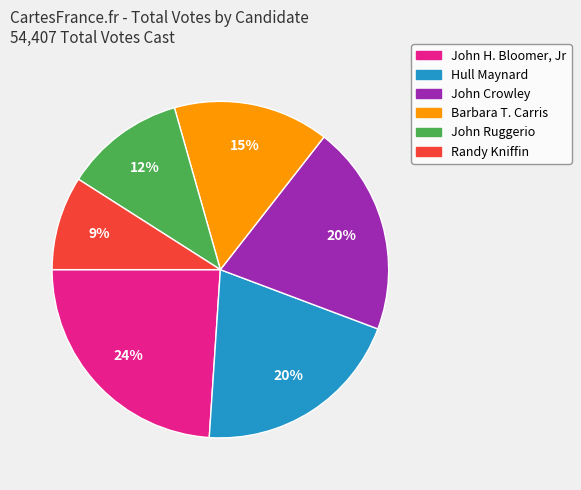

What is the smallest slice in the pie chart?

Randy Kniffin